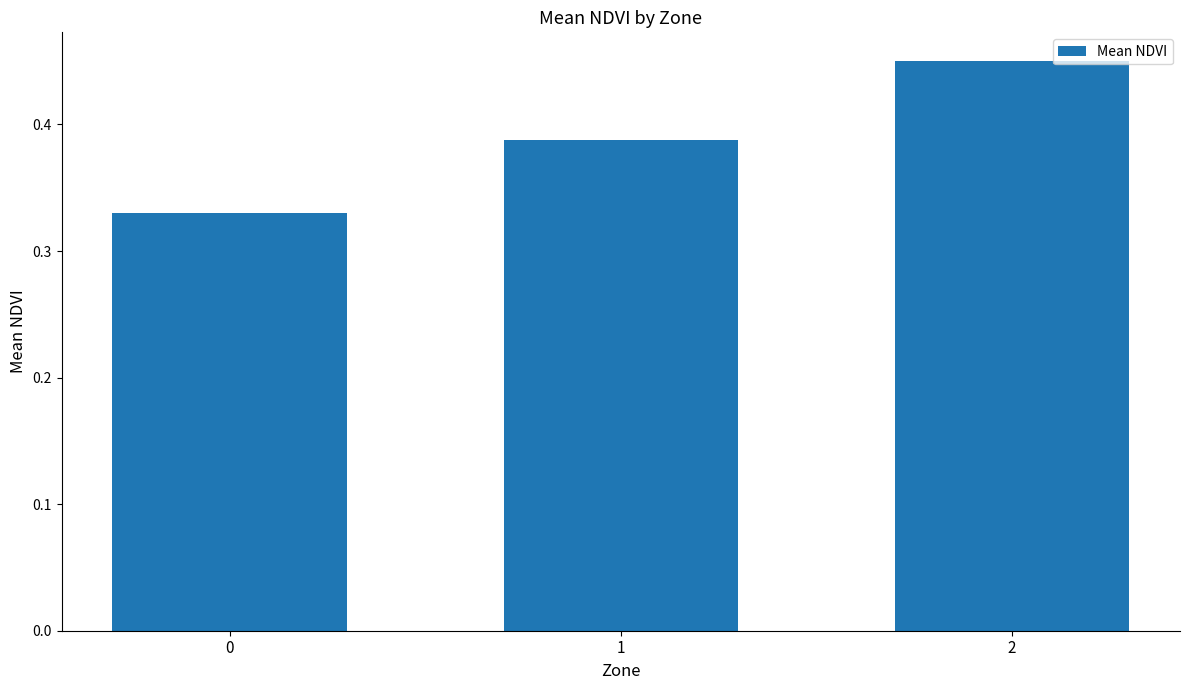

What is the sum of all values?

1.2